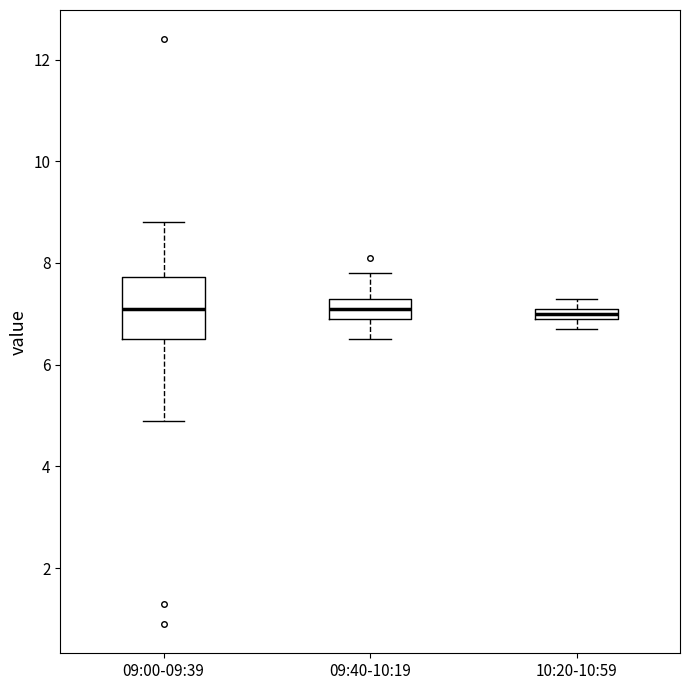

Comparing the boxes themselves (not the whiskers), which one is the tallest?

09:00-09:39